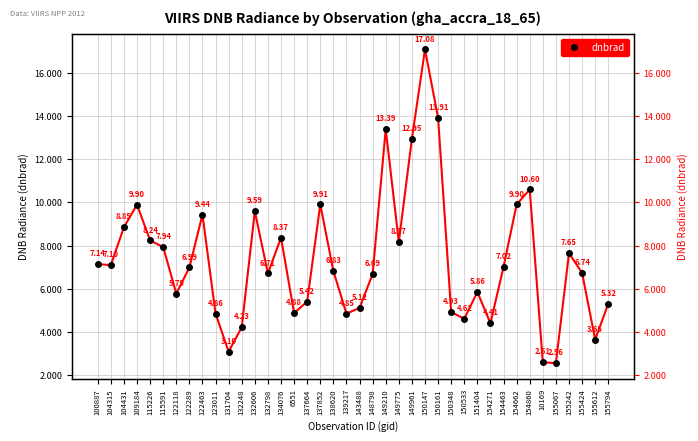

What is the difference between the maximum and second lowest values?

14.5